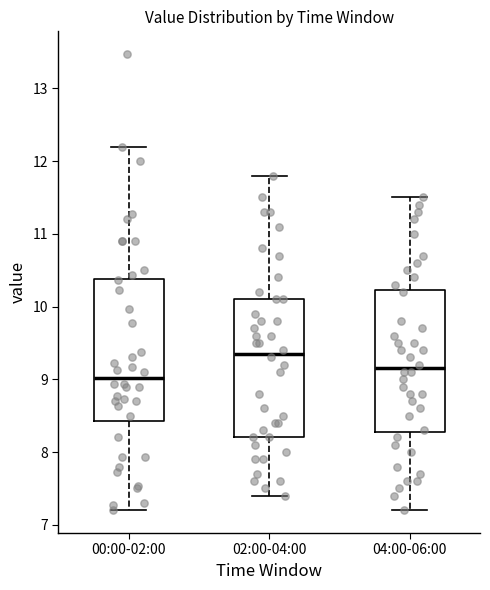

Reading left to right, read every box against the y-axis: the position of its median line, the range the box covers, and the ends of its whiskers. The values are not printed on the chart, so give them approximately, as read against the axis.

00:00-02:00: median 9.0, box 8.4 to 10.4, whiskers 7.2 to 12.2
02:00-04:00: median 9.4, box 8.2 to 10.1, whiskers 7.4 to 11.8
04:00-06:00: median 9.2, box 8.3 to 10.2, whiskers 7.2 to 11.5